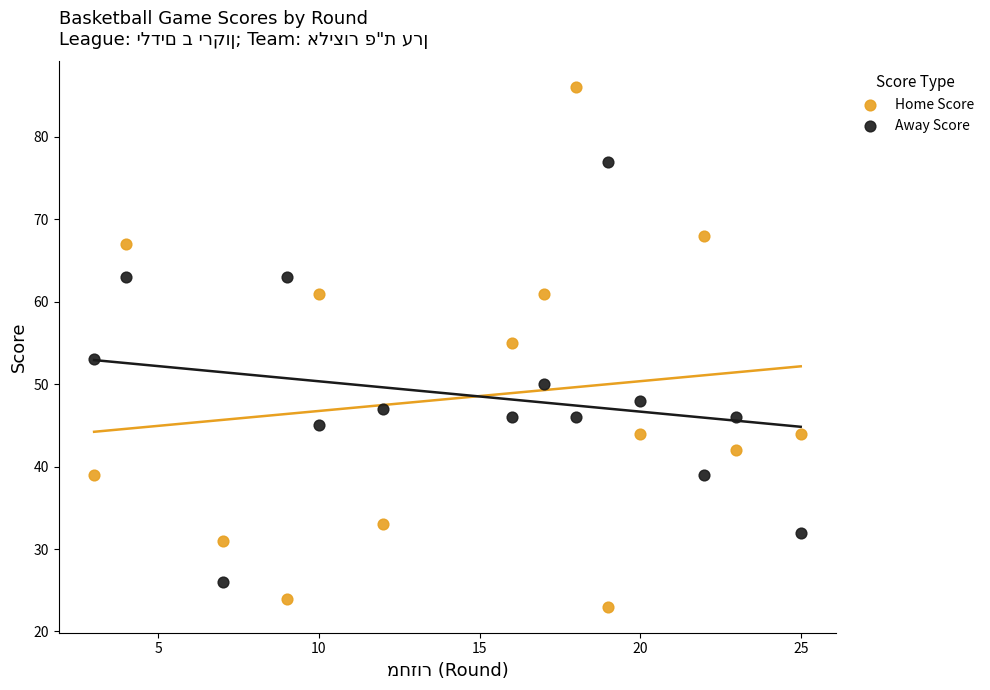

What are all the series names shown in the legend?

Home Score, Away Score